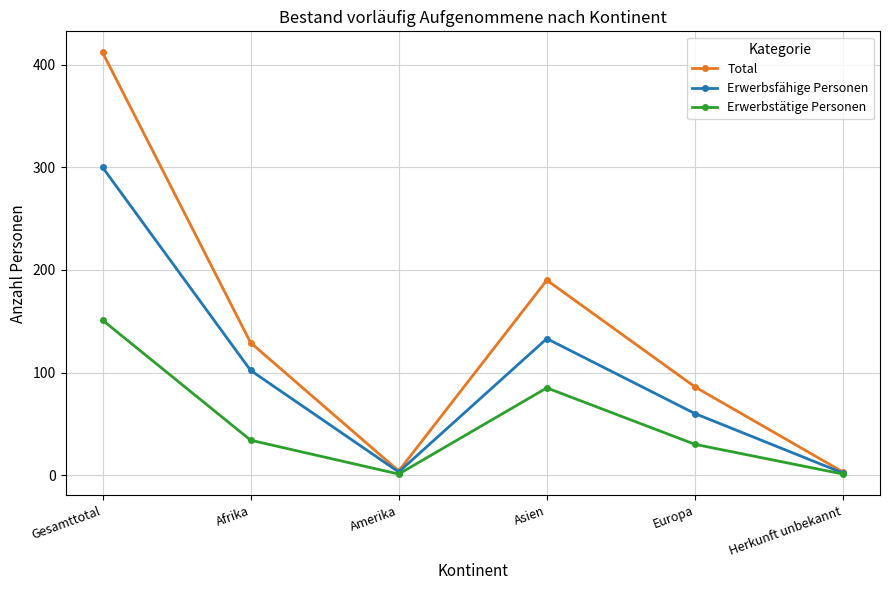

Which label corresponds to the largest value in the chart?

Gesamttotal